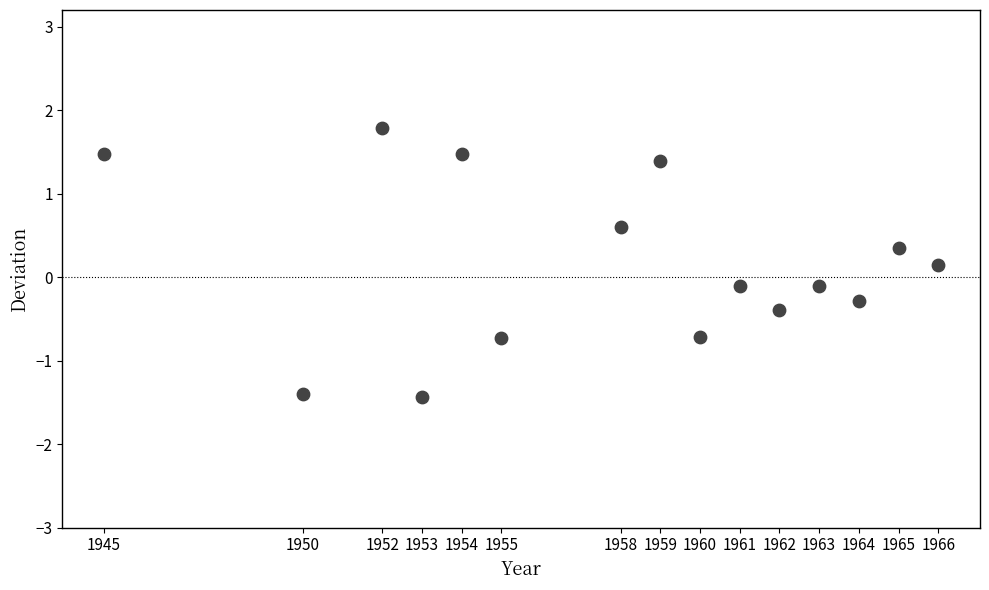

What is the range of X values (max minus min)?

21.0